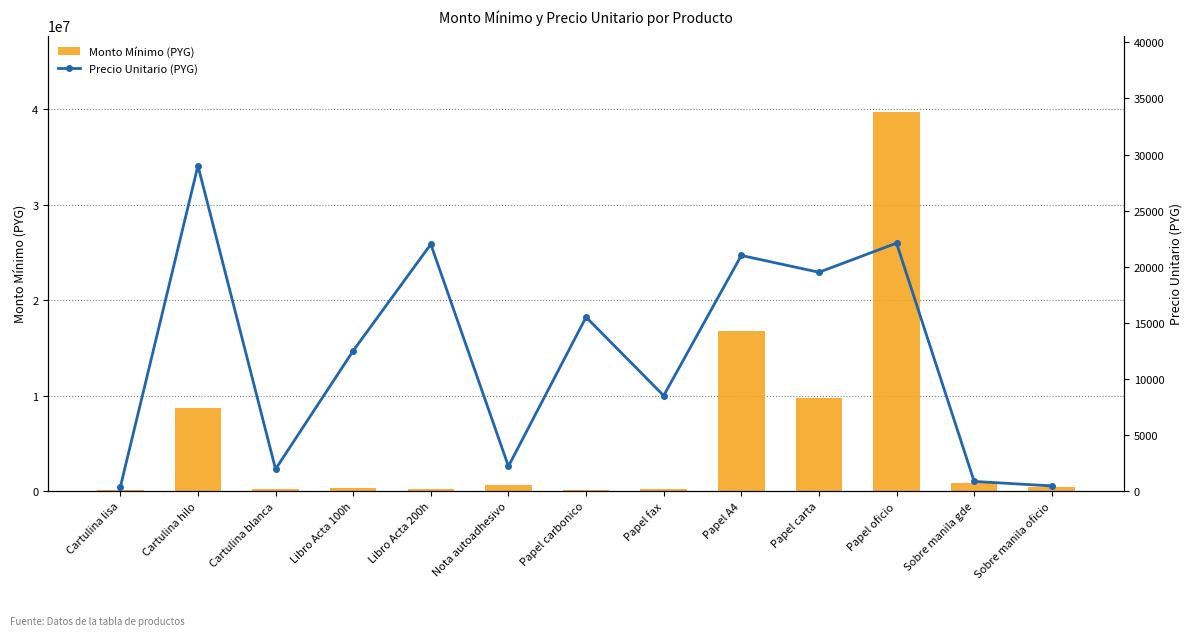

Reading left to right, extract all data points from this chart.

Monto Mínimo (PYG): Cartulina lisa=70000	Cartulina hilo=8700000	Cartulina blanca=195000	Libro Acta 100h=312500	Libro Acta 200h=220000	Nota autoadhesivo=660000	Papel carbonico=108500	Papel fax=212500	Papel A4=16800000	Papel carta=9750000	Papel oficio=39780000	Sobre manila gde=850000	Sobre manila oficio=450000
Precio Unitario (PYG): Cartulina lisa=350	Cartulina hilo=29000	Cartulina blanca=1950	Libro Acta 100h=12500	Libro Acta 200h=22000	Nota autoadhesivo=2200	Papel carbonico=15500	Papel fax=8500	Papel A4=21000	Papel carta=19500	Papel oficio=22100	Sobre manila gde=850	Sobre manila oficio=450